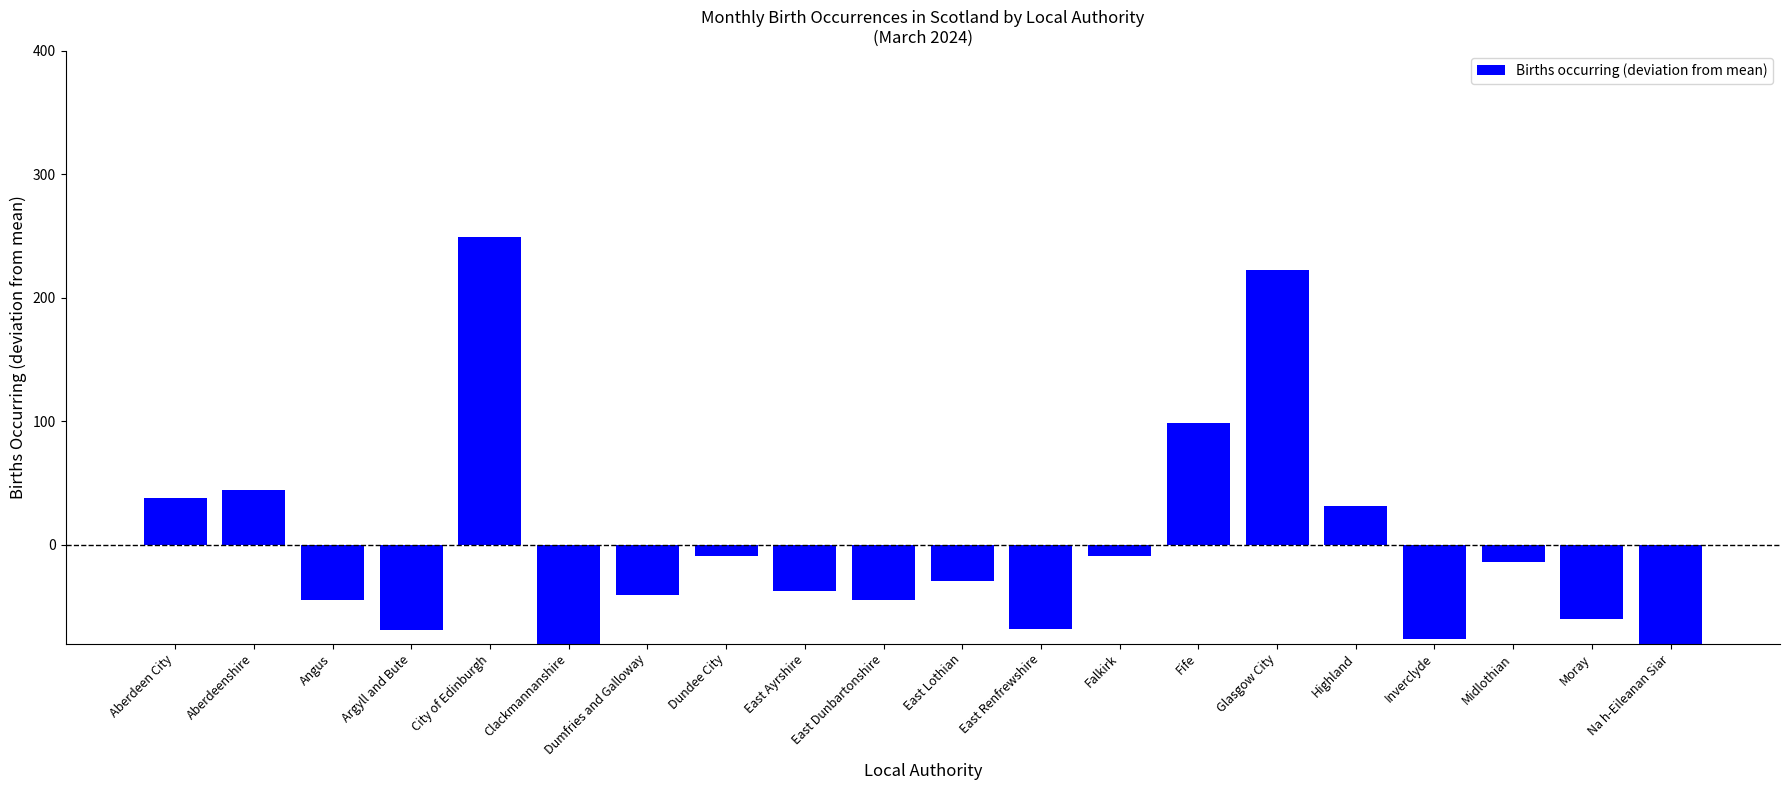

Are the bars horizontal?

No